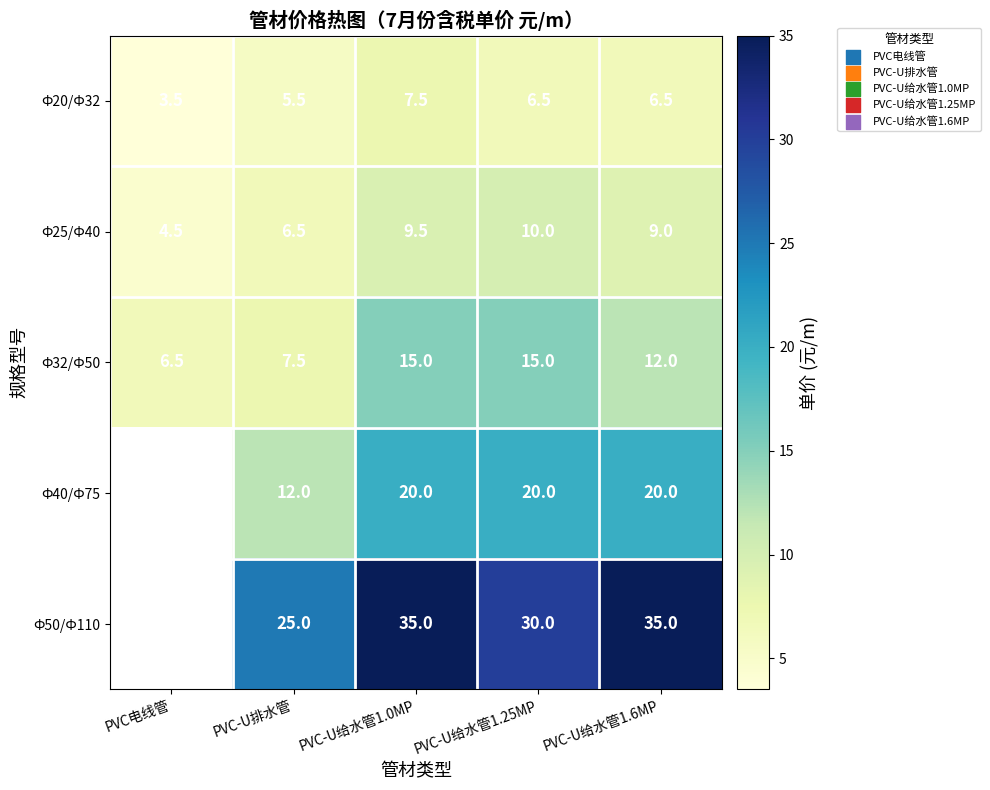

List the labels in order of Ф25/Ф40 value, smallest first.

PVC电线管, PVC-U排水管, PVC-U给水管1.6MP, PVC-U给水管1.0MP, PVC-U给水管1.25MP